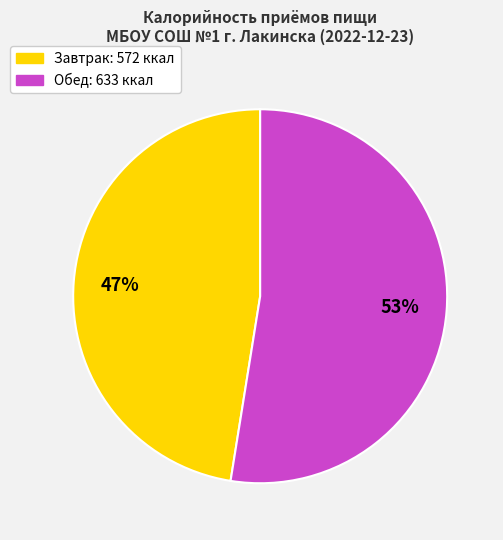

True or false: Завтрак accounts for 47% of the total.

True